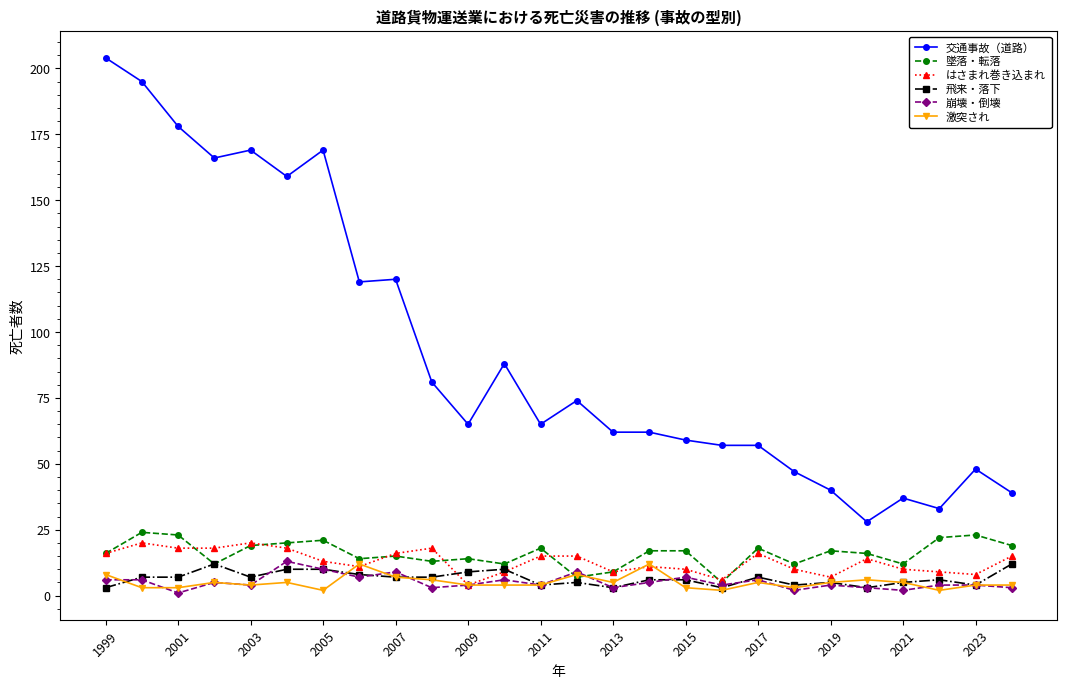

At how many categories does at least one series exceed 99?

9